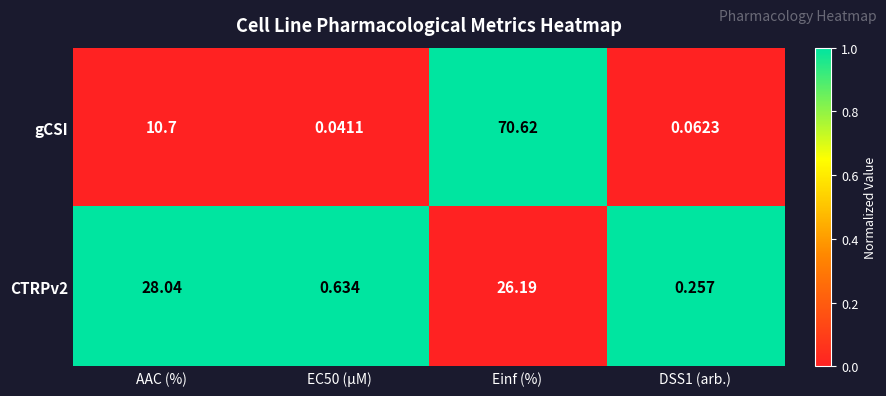

Where does the gCSI series first go above 10?

AAC (%)